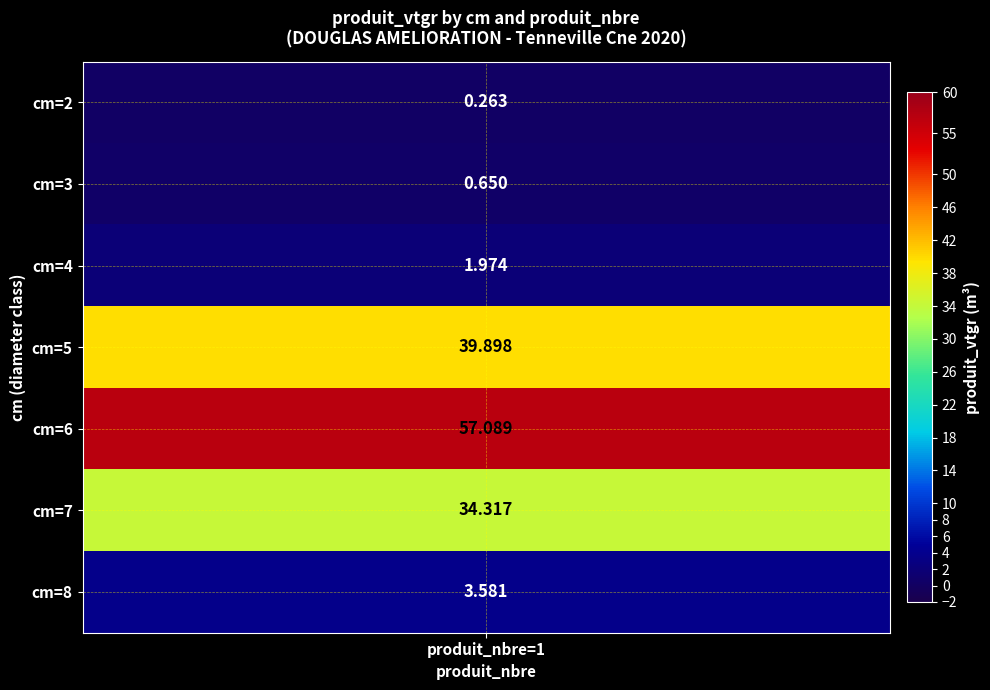

What is the smallest value displayed?

0.3